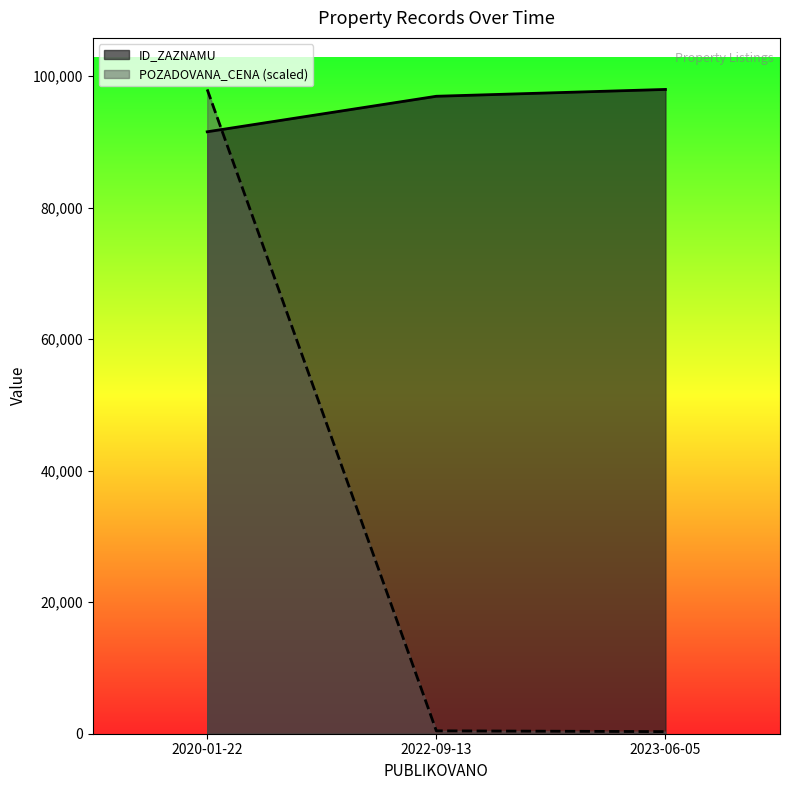

Count the number of data series in this chart.

2